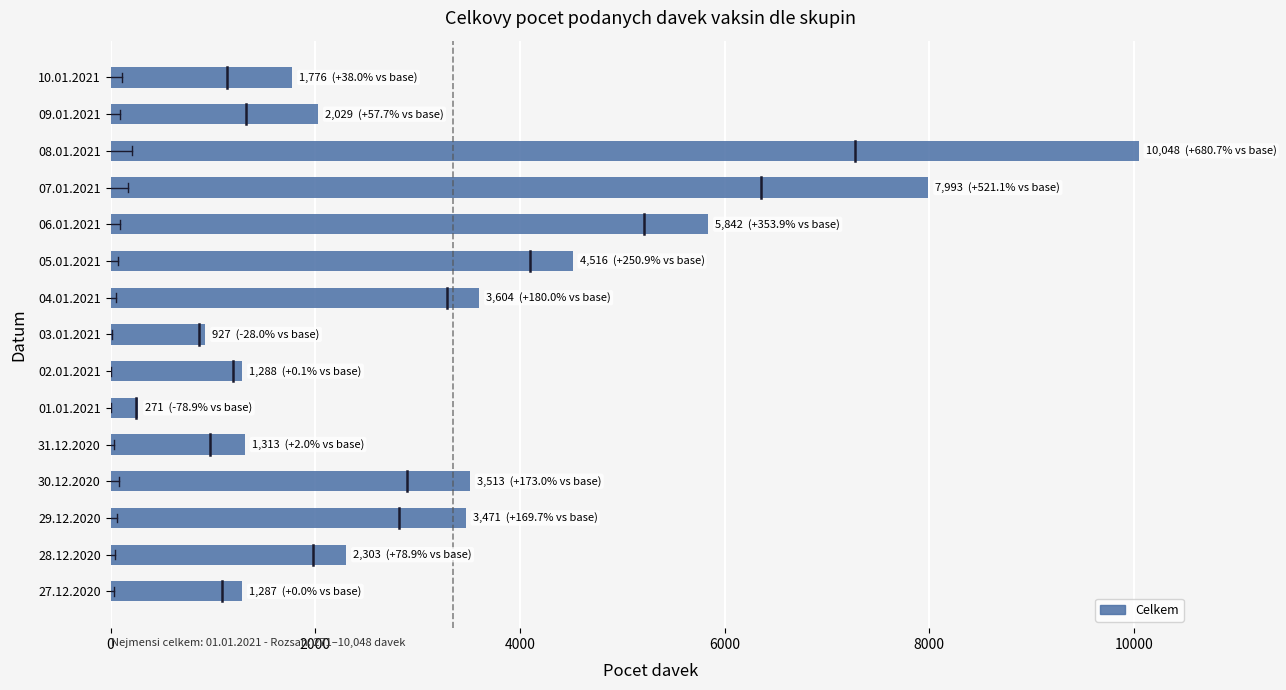

What is the change in value from 01.01.2021 to 09.01.2021?

+1758